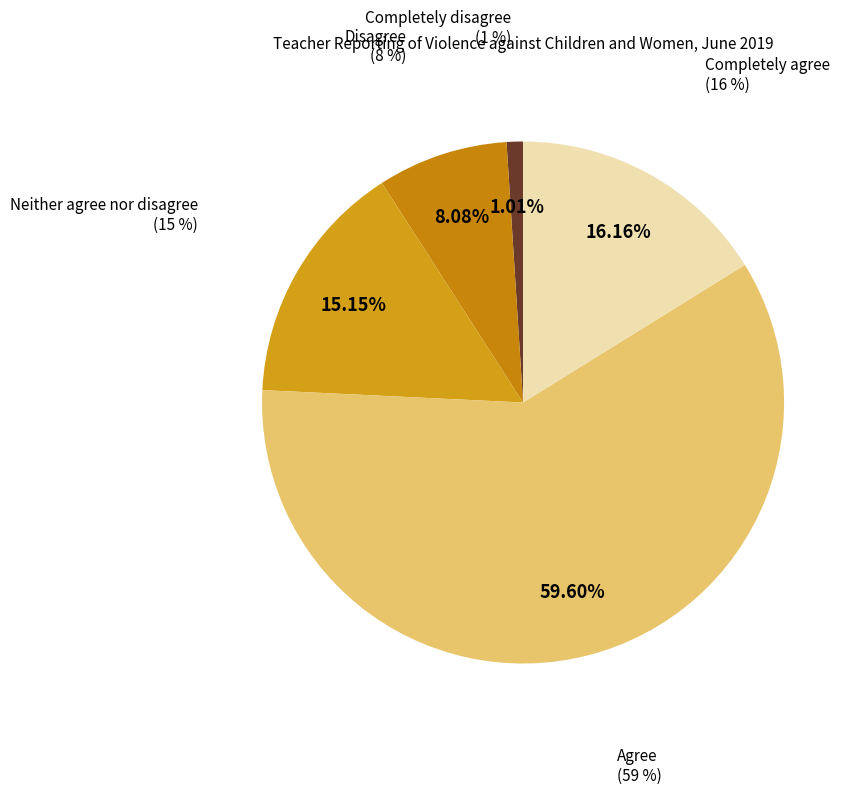

Rank the categories by value from highest to lowest.

Agree, Completely agree, Neither agree nor disagree, Disagree, Completely disagree